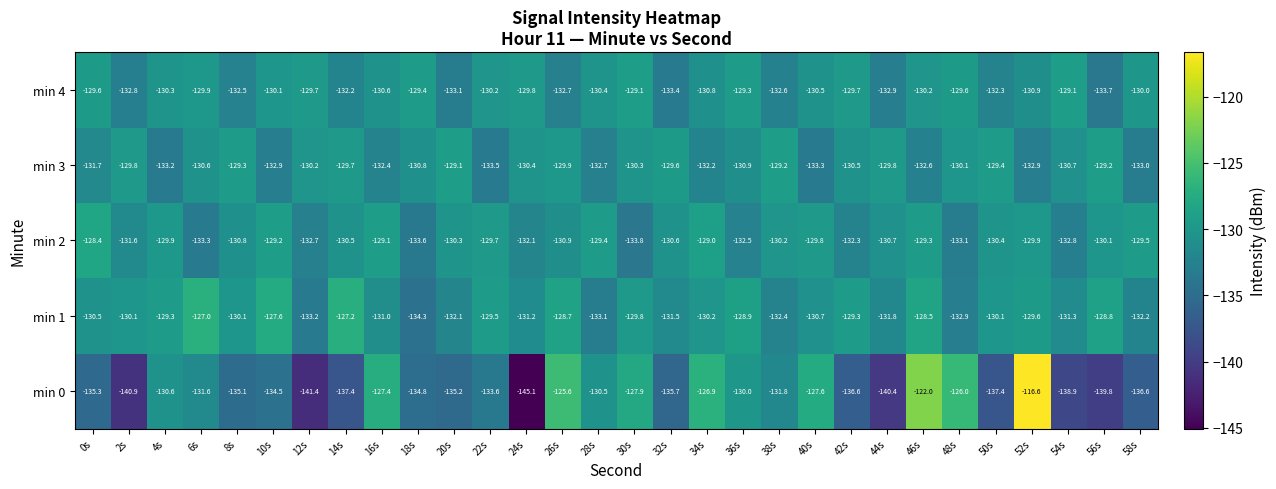

What value does the min 3 series have at 28s?

-132.7